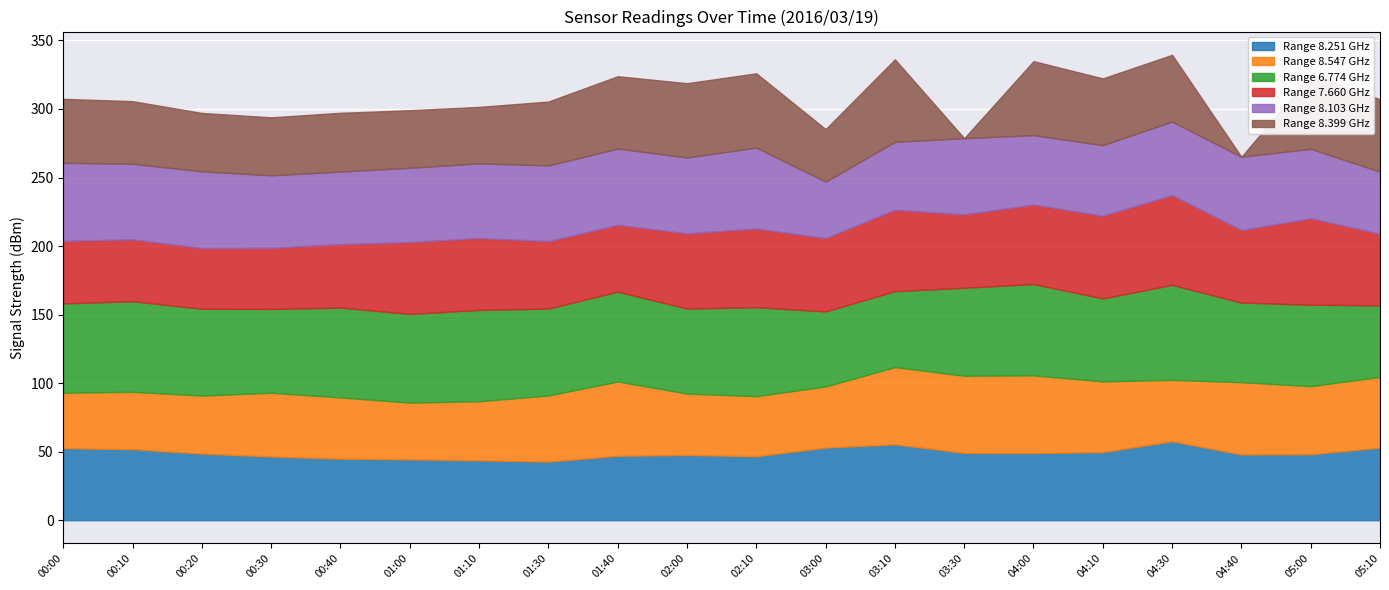

Is it true that Range 8.251 GHz equals 70.6 at 01:40?

False